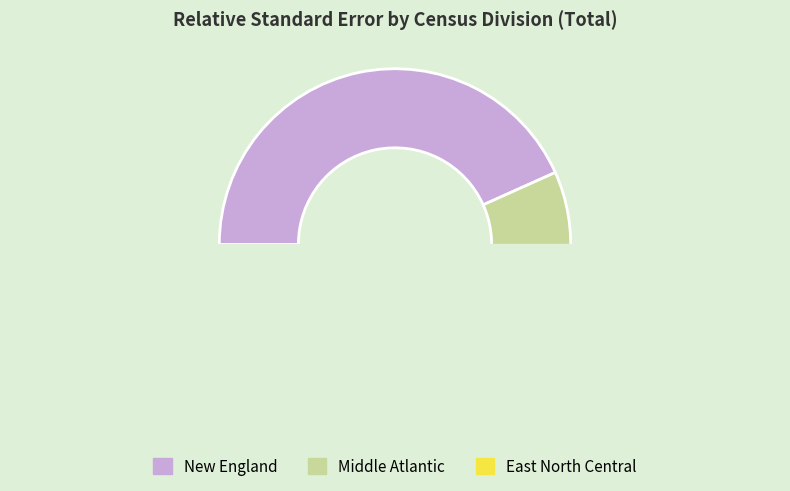

Does Middle Atlantic account for over 50% of the chart?

No